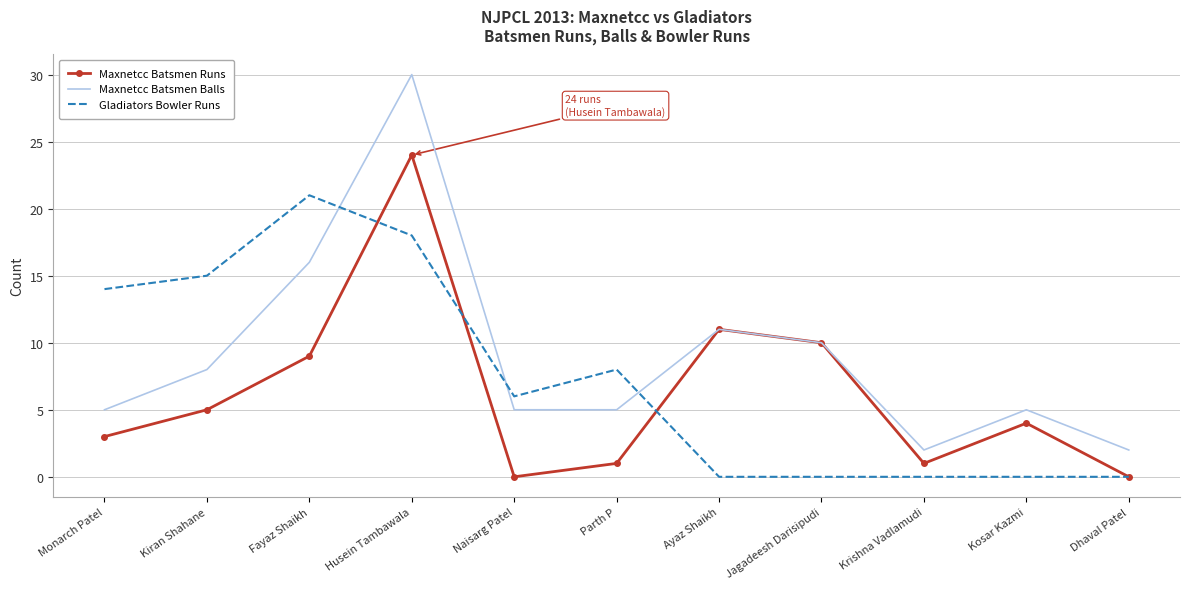

What position from the right is Kiran Shahane?

10